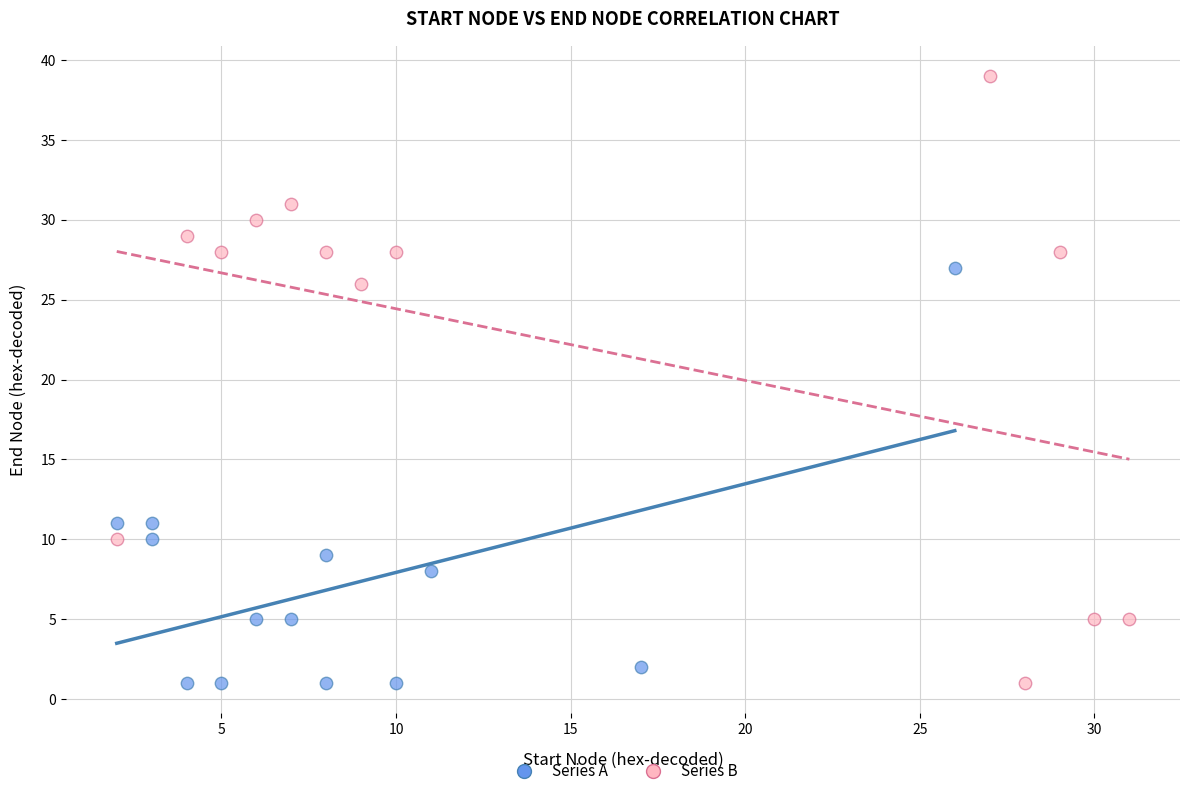

Which series reaches the maximum Y coordinate?

Series B